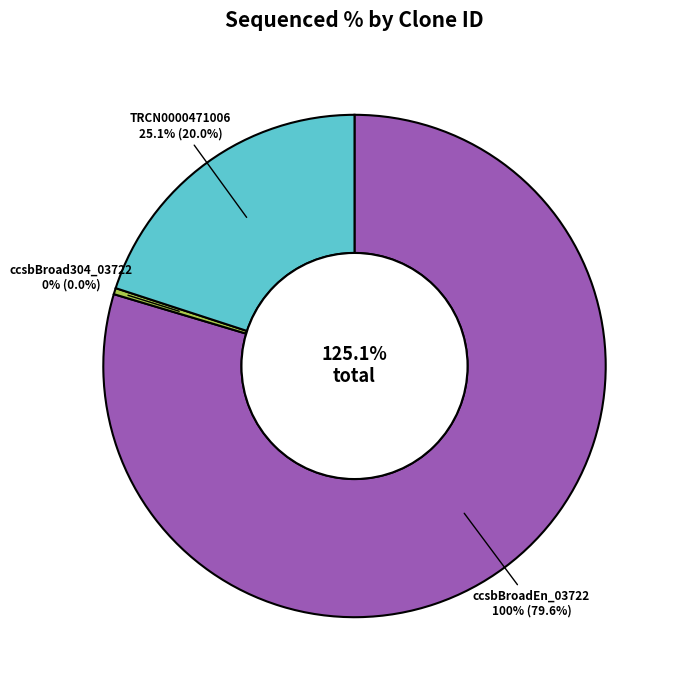

Count the number of slices in the pie.

3